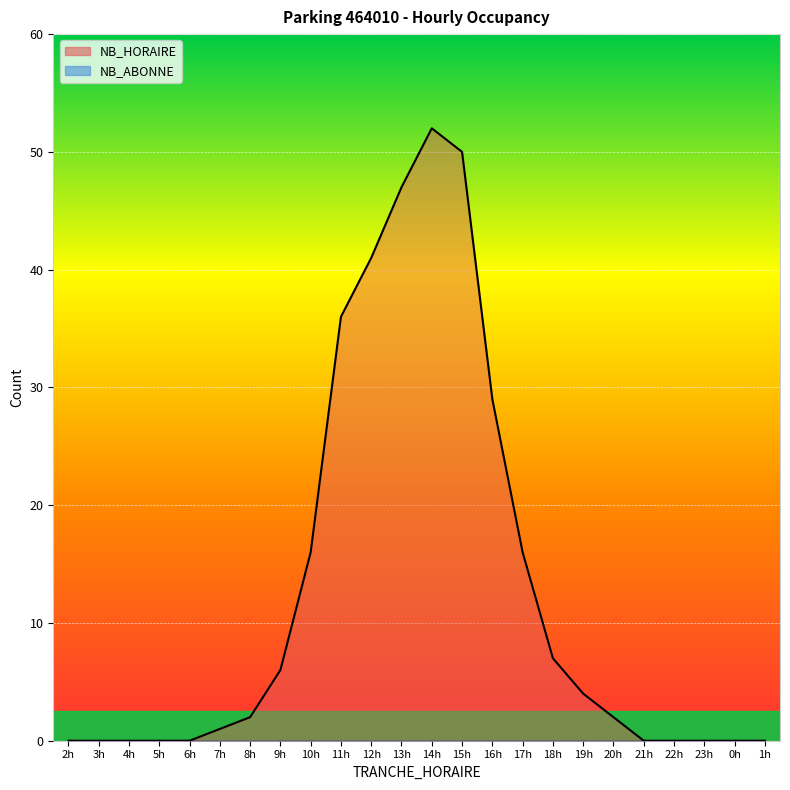

Is it true that the value at 13h is 47?

True